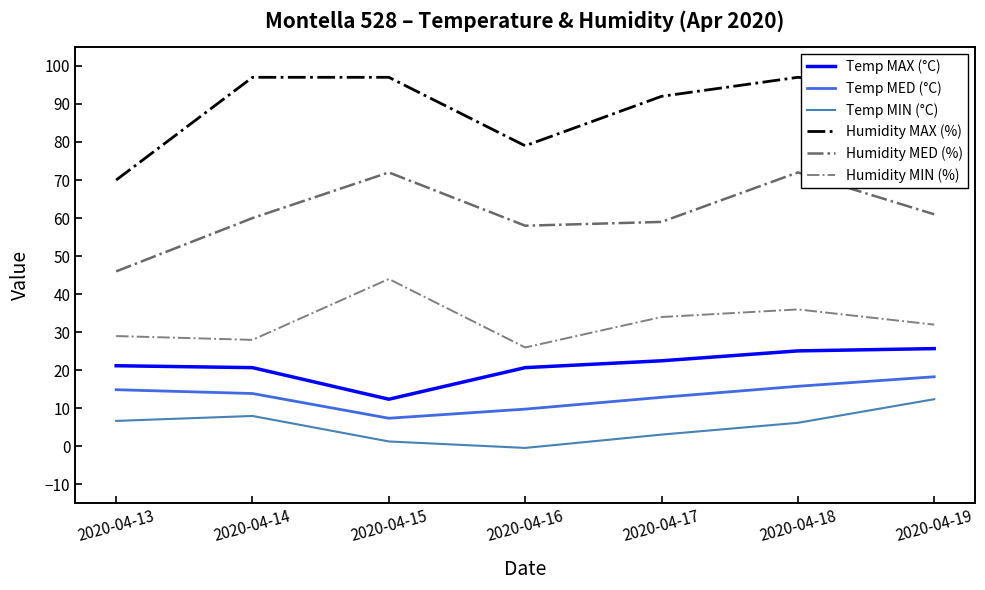

At which label does Temp MED (°C) first exceed 13?

2020-04-13